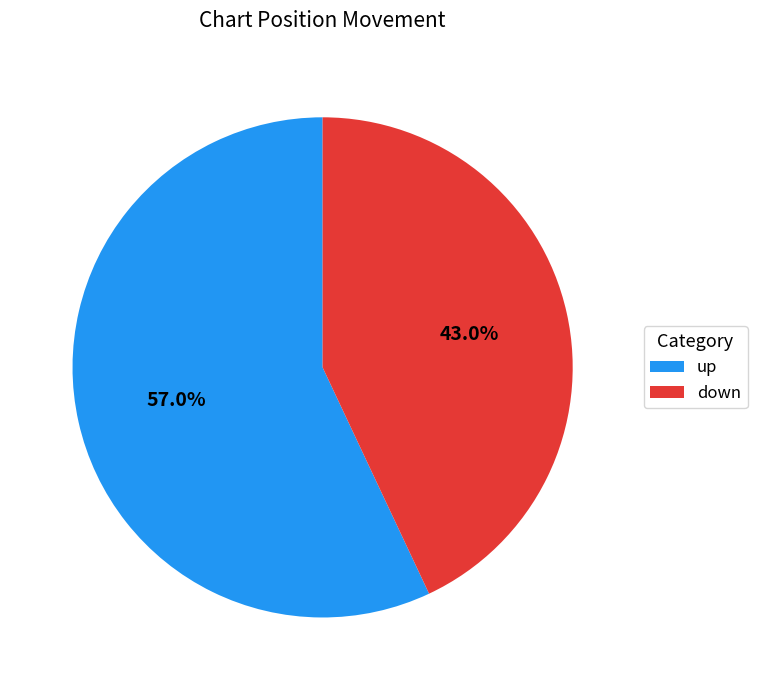

To the nearest percent, what is the average slice percentage?

50%